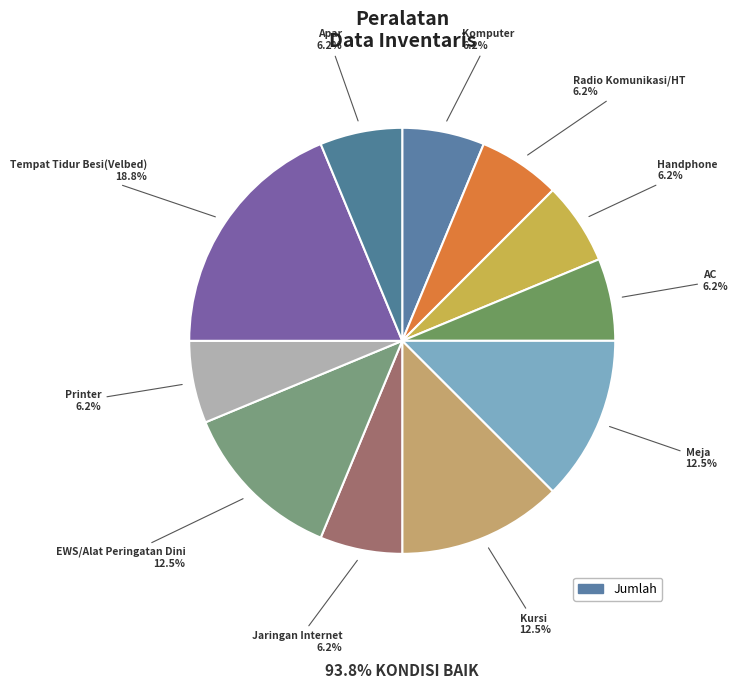

How many slices are in this pie chart?

11